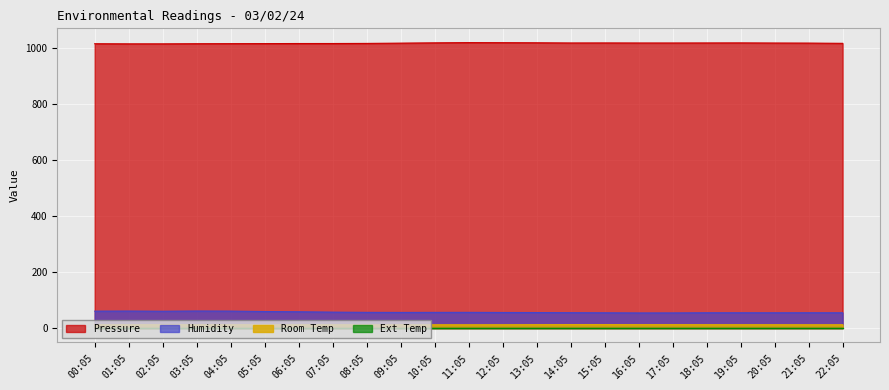

The Humidity series shows 21.1 at 18:05. True or false?

False